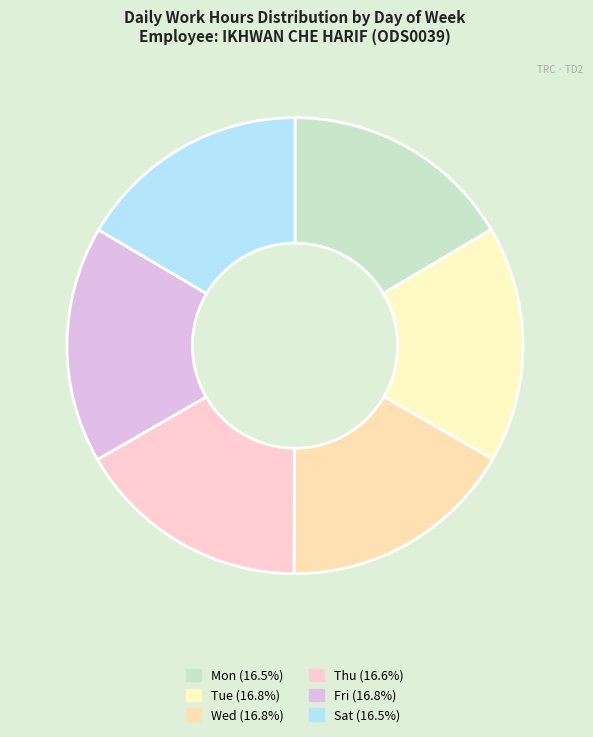

Is there a majority slice in this chart?

No